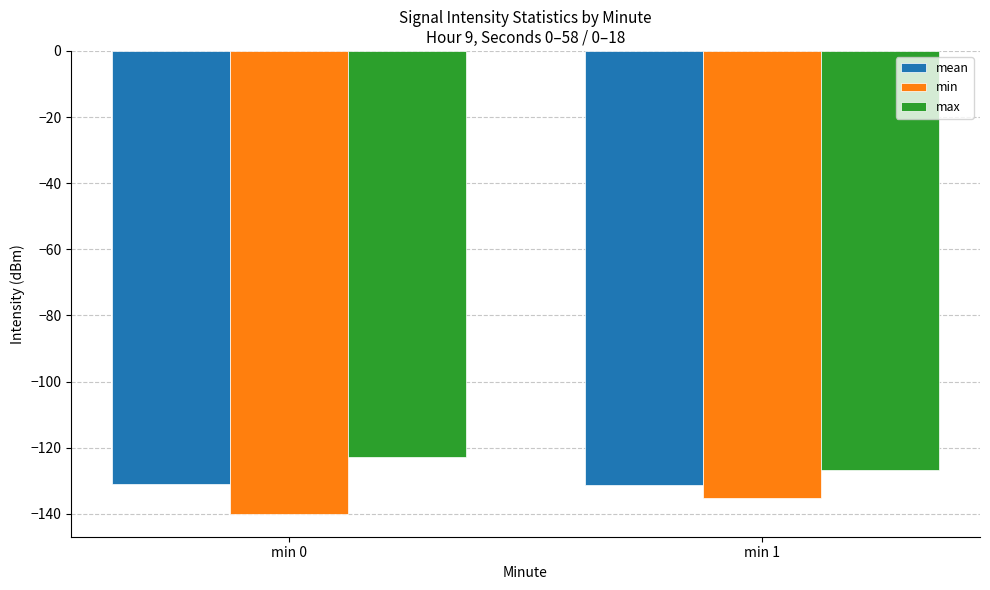

At which label does min reach its peak?

min 1